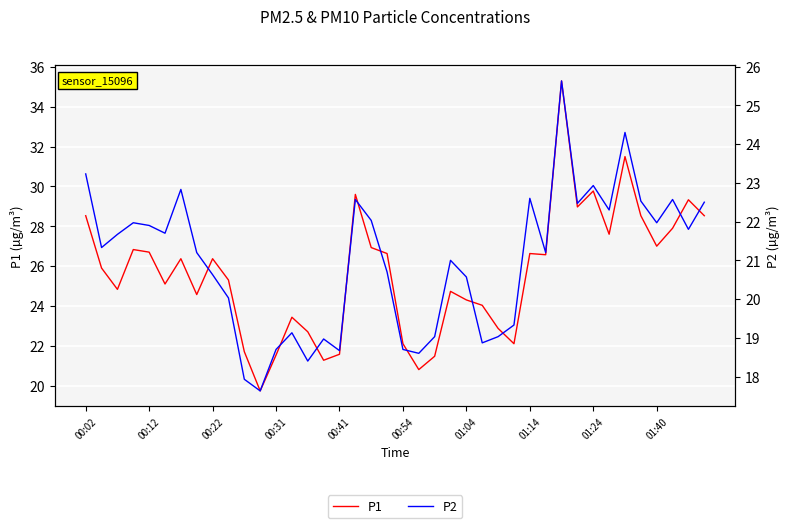

How many data points in P2 are less than 21?

17